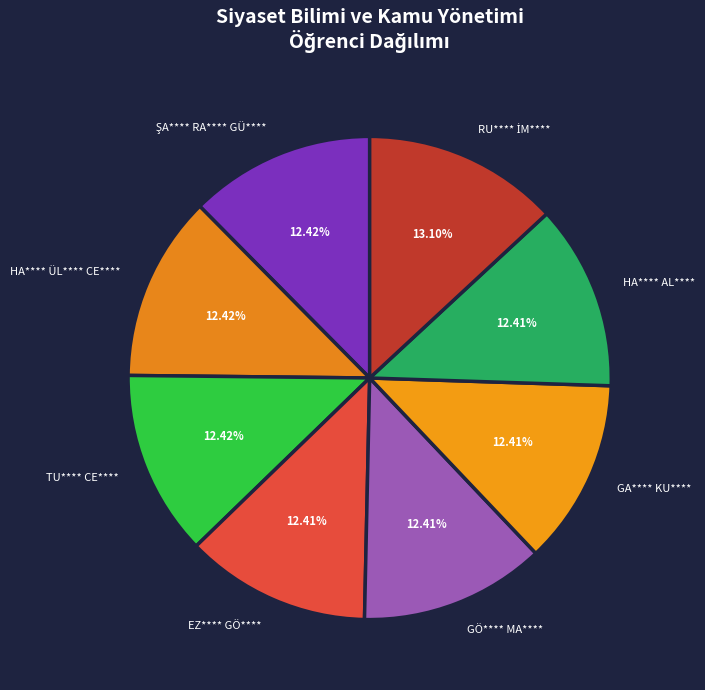

How many slices are in this pie chart?

8